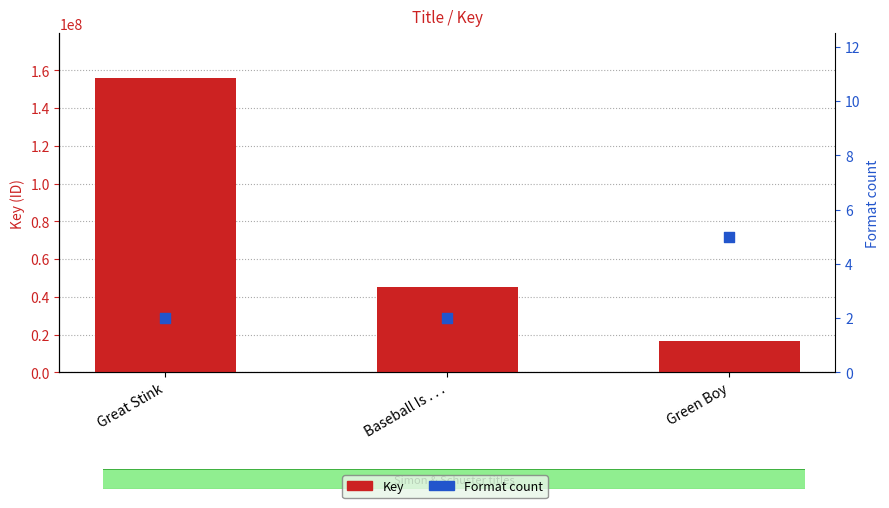

At which category is the sum across all series the highest?

Great Stink